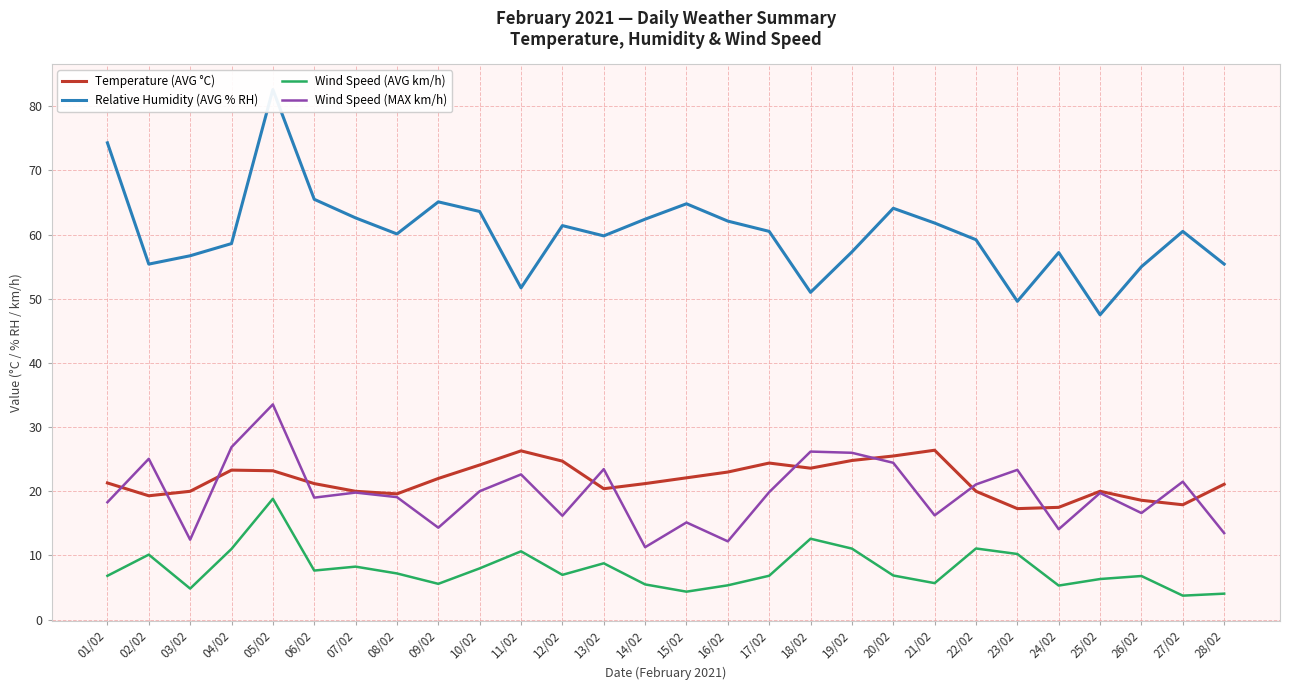

Rank the categories by Temperature (AVG °C) value from highest to lowest.

21/02, 11/02, 20/02, 19/02, 12/02, 17/02, 10/02, 18/02, 04/02, 05/02, 16/02, 15/02, 09/02, 01/02, 06/02, 14/02, 28/02, 13/02, 03/02, 07/02, 22/02, 25/02, 08/02, 02/02, 26/02, 27/02, 24/02, 23/02